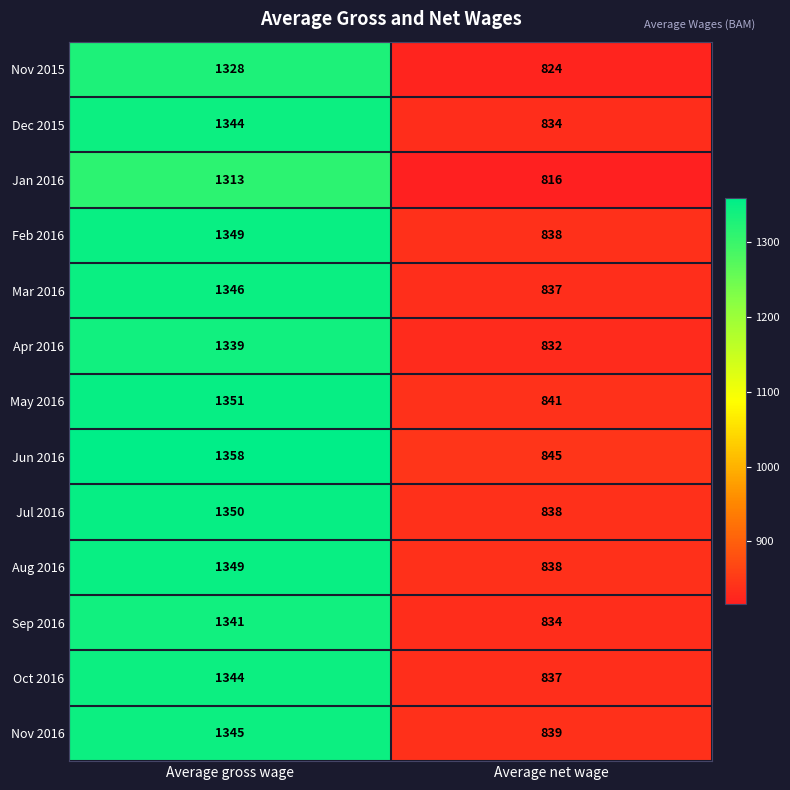

Which series has the largest total across all categories?

Jun 2016